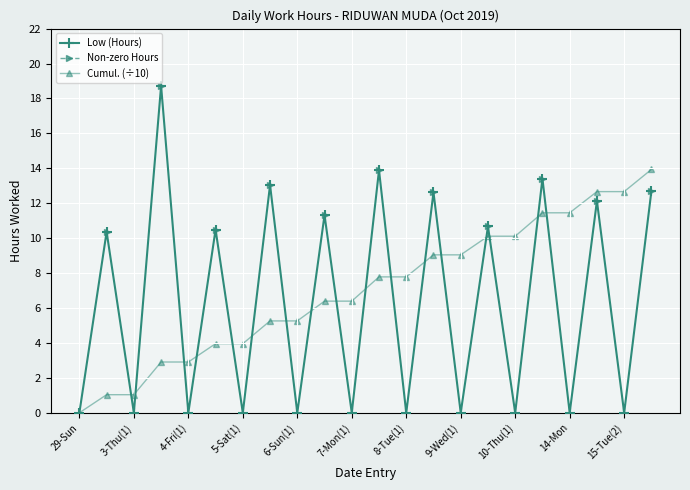

What is the average value of the Cumul. (÷10) series?

7.1